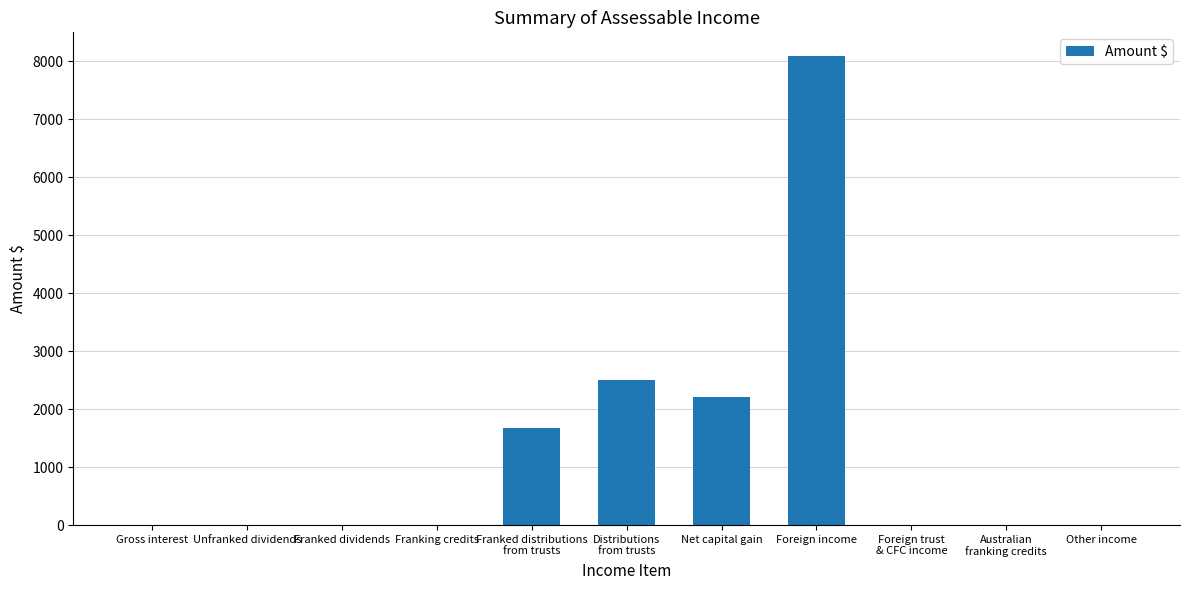

How many data points are above 0?

5